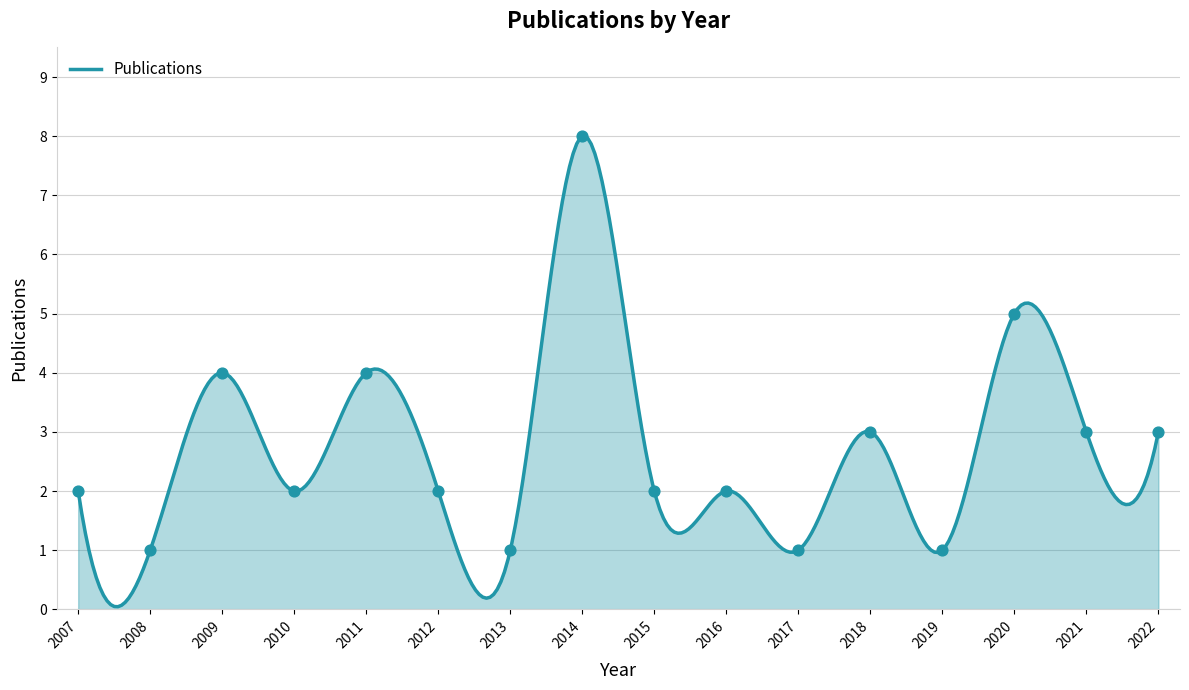

What is the change in value from 2018 to 2020?

+2